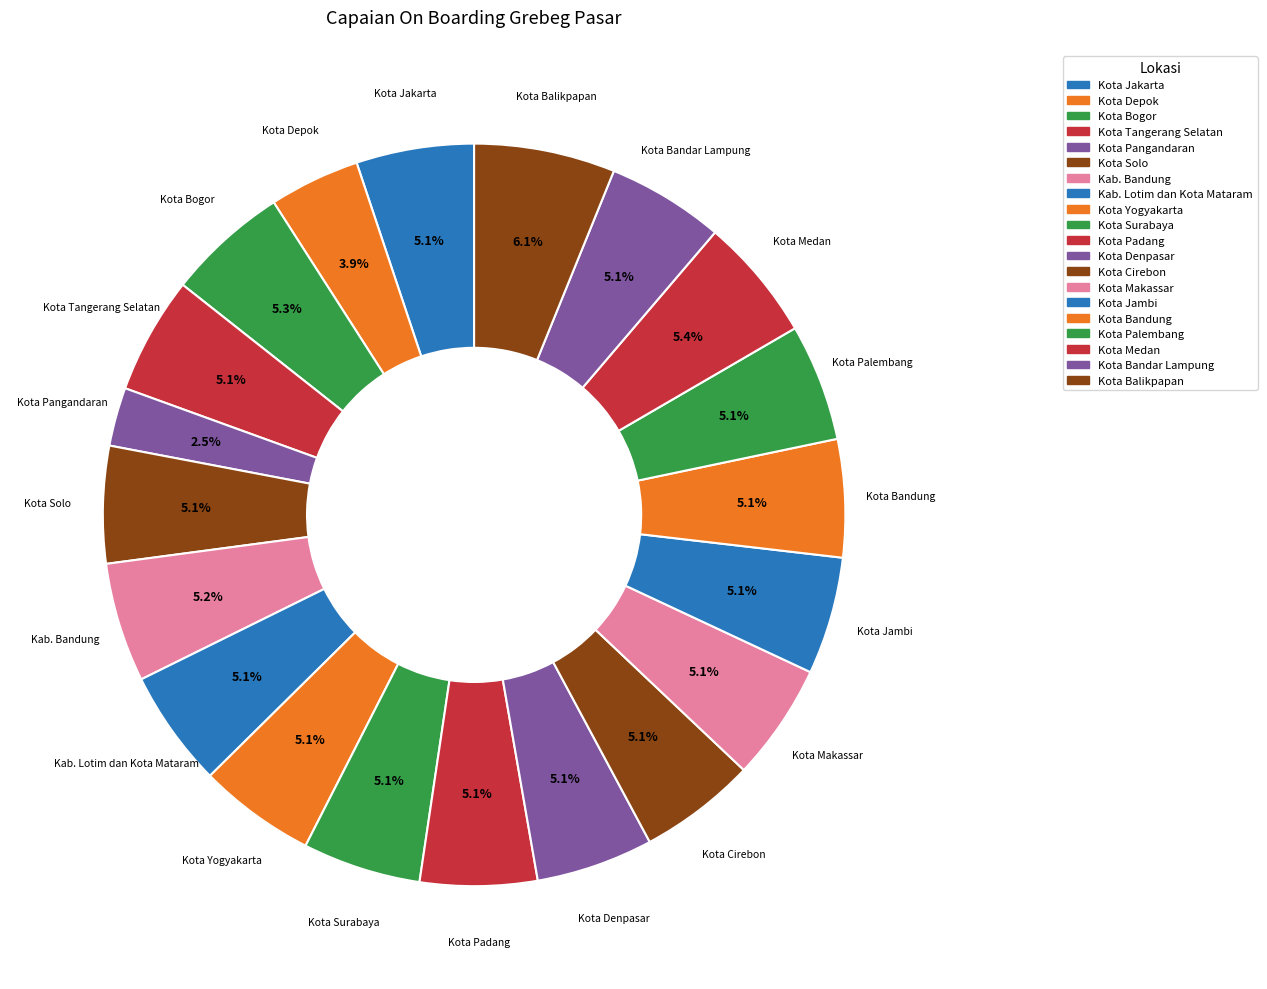

To the nearest percent, what is the combined percentage of Kota Makassar and Kota Medan?

10%